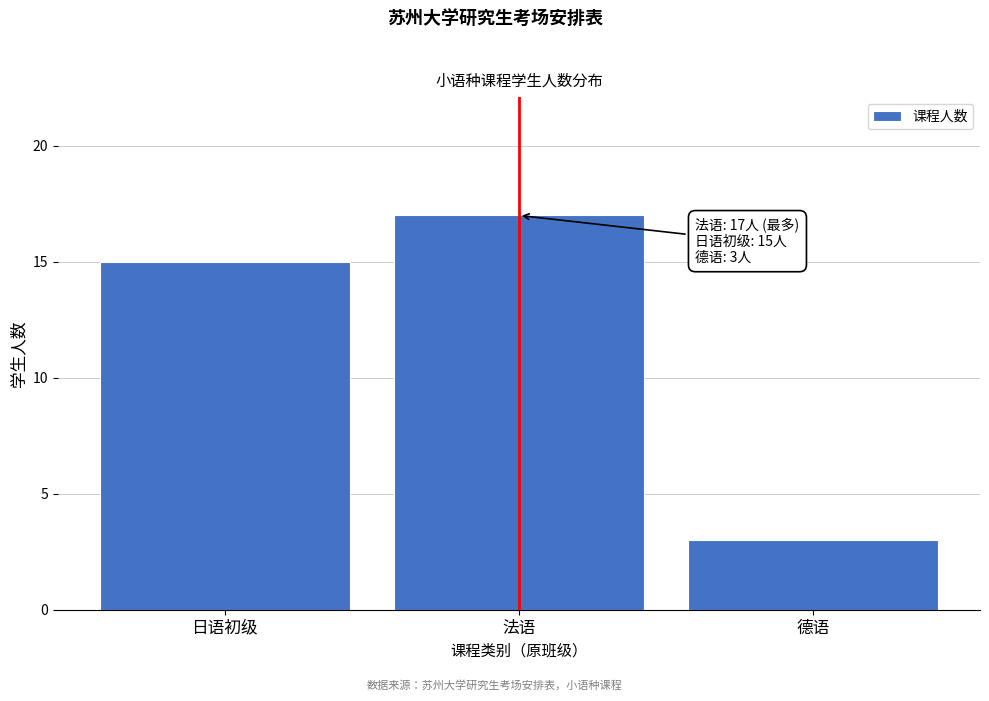

Reading right to left, list all the values displayed in this chart.

3	17	15